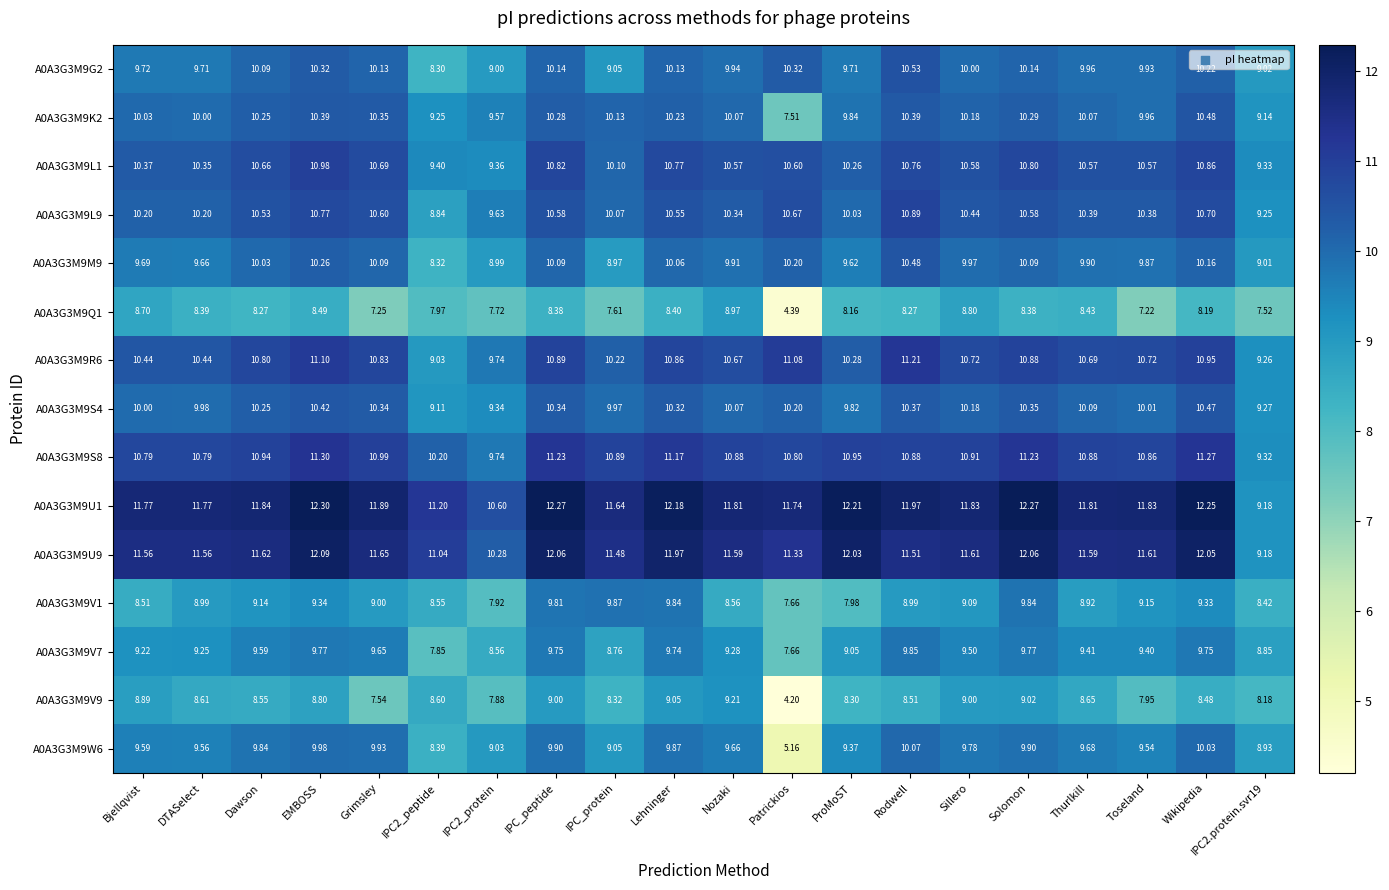

At which label does A0A3G3M9V7 reach its minimum?

Patrickios